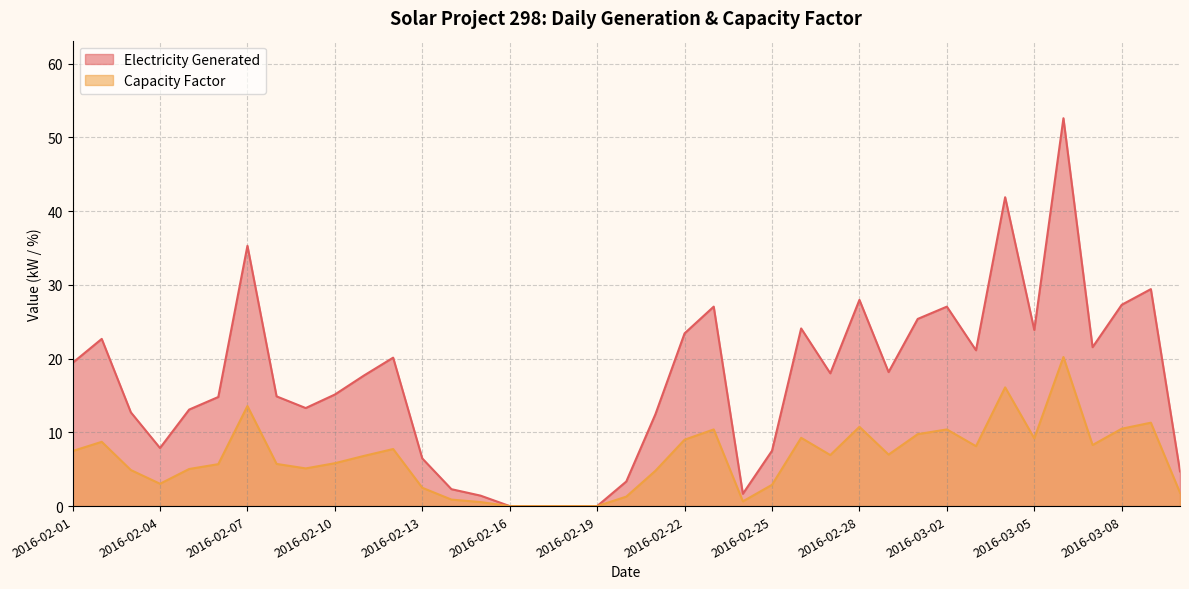

Where is the first local maximum for Electricity Generated?

2016-02-02